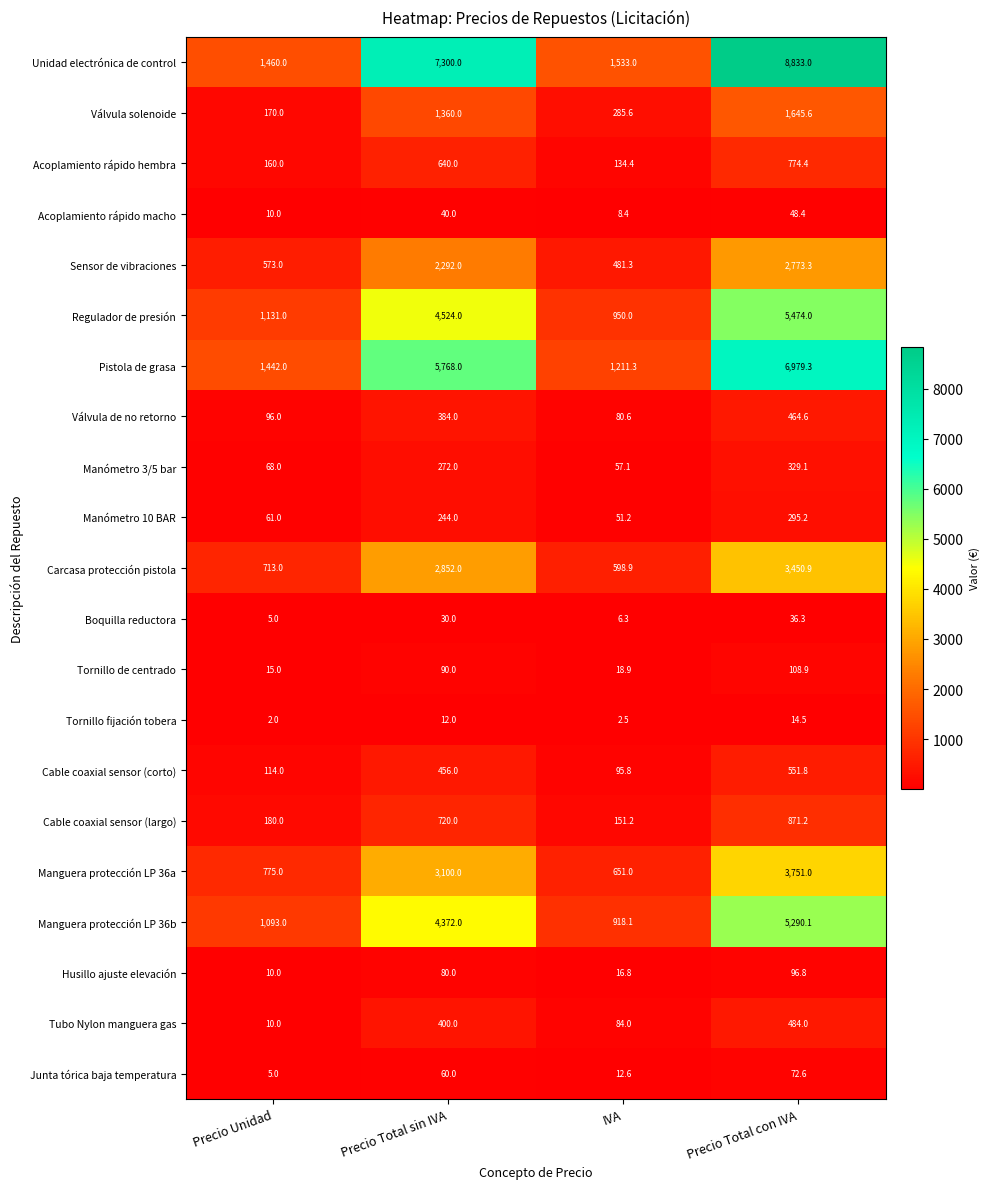

Is it true that Junta tórica baja temperatura equals 5.0 at Precio Unidad?

True